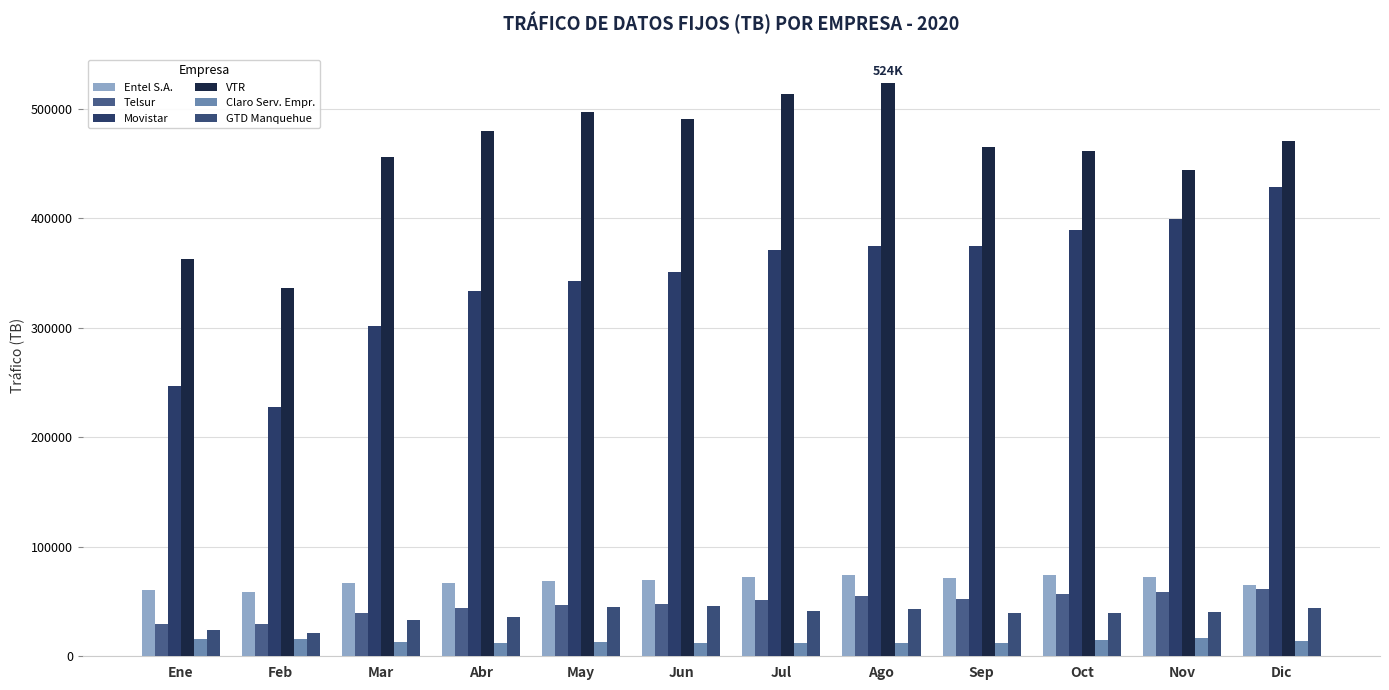

Reading left to right, transcribe all the data shown in this chart.

Entel S.A.: Ene=60632.2	Feb=59021.6	Mar=66694.4	Abr=67294.6	May=68505.9	Jun=69714.7	Jul=72503.3	Ago=73953.4	Sep=71734.8	Oct=73886.8	Nov=72022.4	Dic=65556.8
Telsur: Ene=29619.6	Feb=29513.5	Mar=39277.1	Abr=44209.0	May=47201.9	Jun=48160.7	Jul=51789.0	Ago=55468.9	Sep=52568.1	Oct=56678.6	Nov=58829.2	Dic=61156.1
Movistar: Ene=247229.7	Feb=227501.6	Mar=301887.5	Abr=333473.6	May=342776.4	Jun=351346.3	Jul=370957.7	Ago=374340.6	Sep=374692.5	Oct=389557.5	Nov=399100.0	Dic=428883.0
VTR: Ene=362889.5	Feb=335961.2	Mar=456440.5	Abr=479759.6	May=497230.3	Jun=490559.5	Jul=513726.1	Ago=523995.9	Sep=465563.3	Oct=461672.7	Nov=443819.3	Dic=470530.7
Claro Serv. Empr.: Ene=15627.2	Feb=15904.2	Mar=12912.8	Abr=12250.7	May=13149.4	Jun=12328.0	Jul=12299.0	Ago=12239.9	Sep=12565.5	Oct=14430.1	Nov=16928.8	Dic=14367.1
GTD Manquehue: Ene=23549.1	Feb=21157.6	Mar=33419.4	Abr=36258.9	May=44756.0	Jun=45621.6	Jul=41806.3	Ago=43041.3	Sep=39577.8	Oct=39941.3	Nov=40459.2	Dic=43825.3